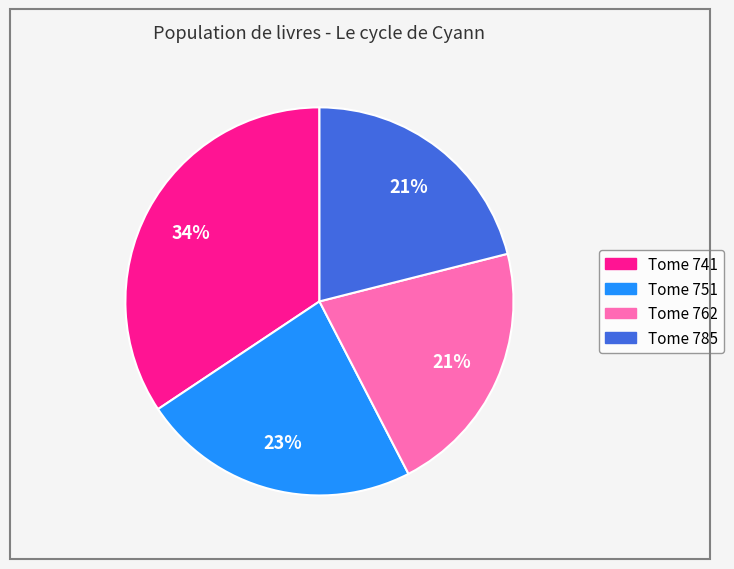

To the nearest percent, what is the average slice percentage?

25%